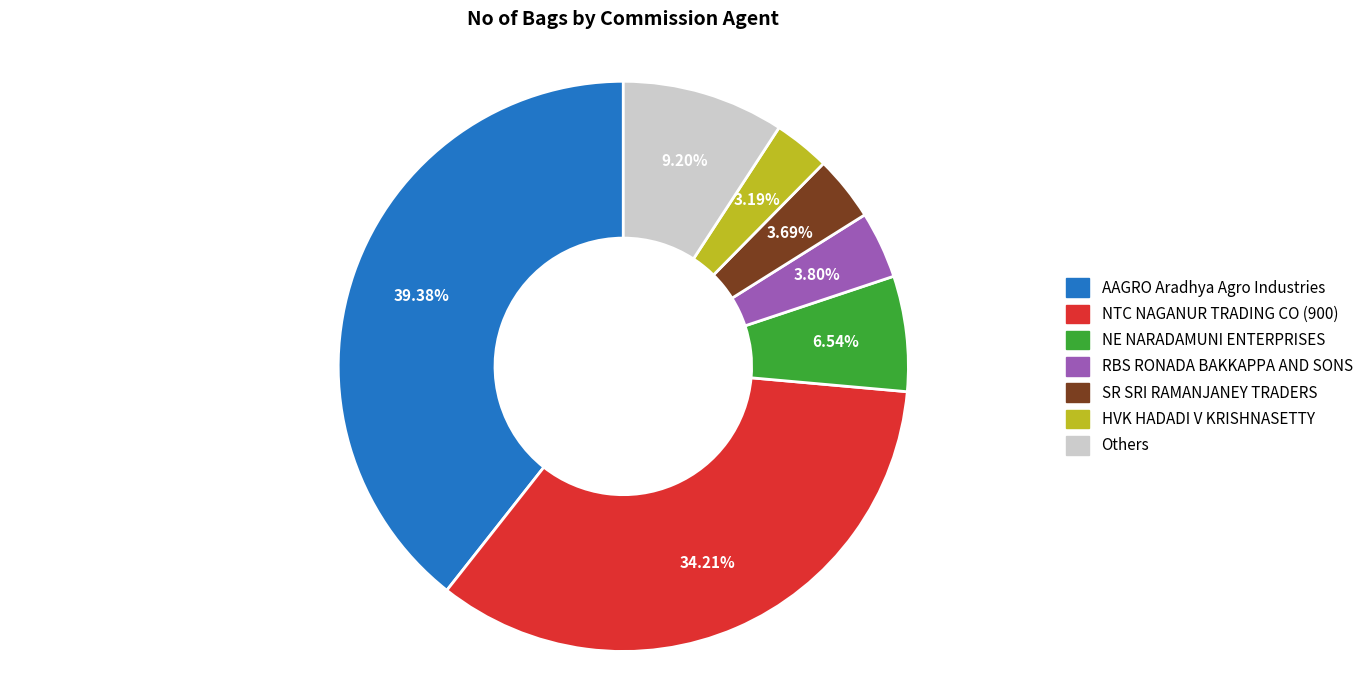

Does any single category account for the majority?

No